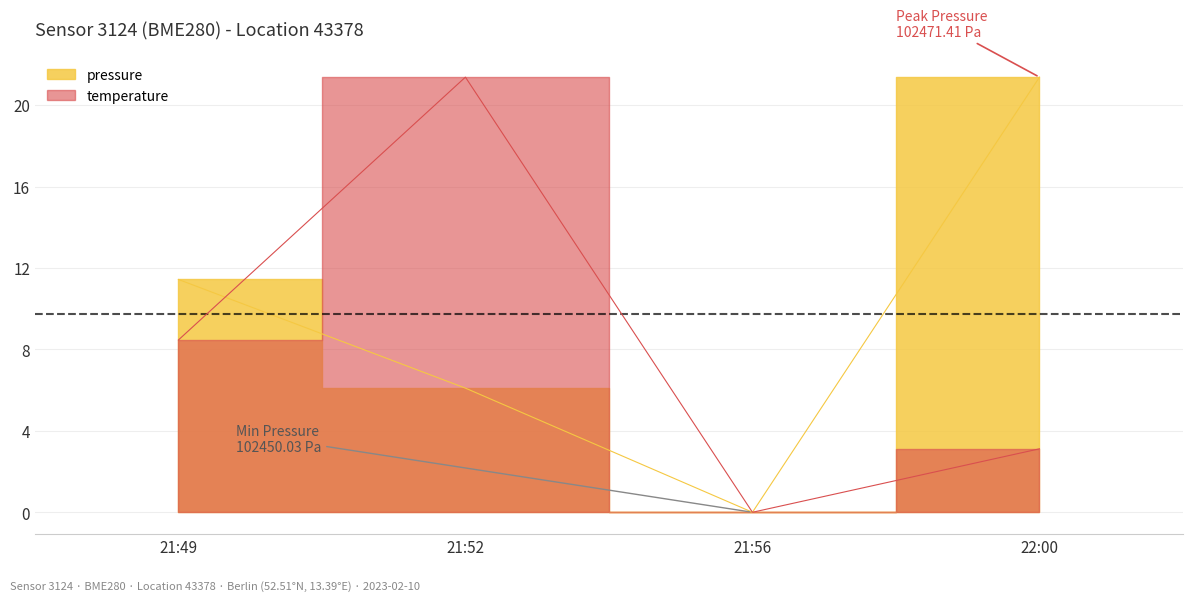

The temperature series shows 21.4 at 21:52. True or false?

True